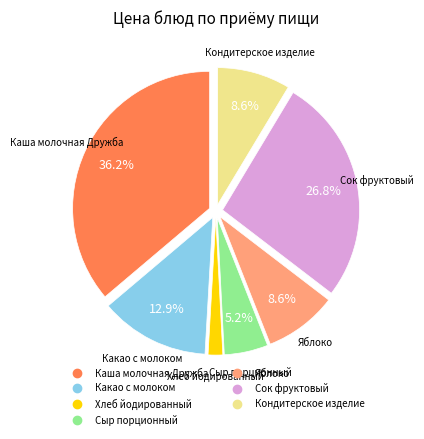

To the nearest percent, what is the combined percentage of Сок фруктовый and Какао с молоком?

40%